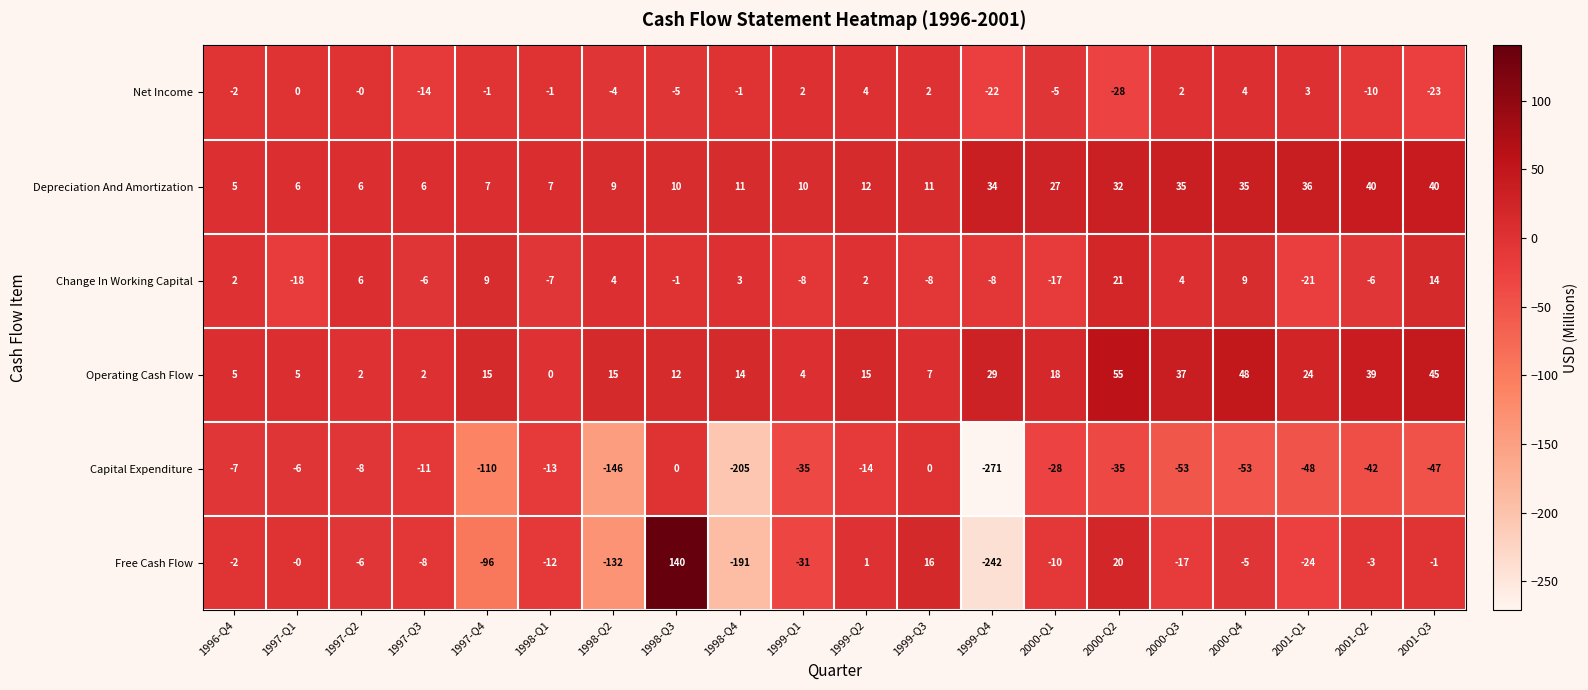

At which category is the sum across all series the highest?

1998-Q3